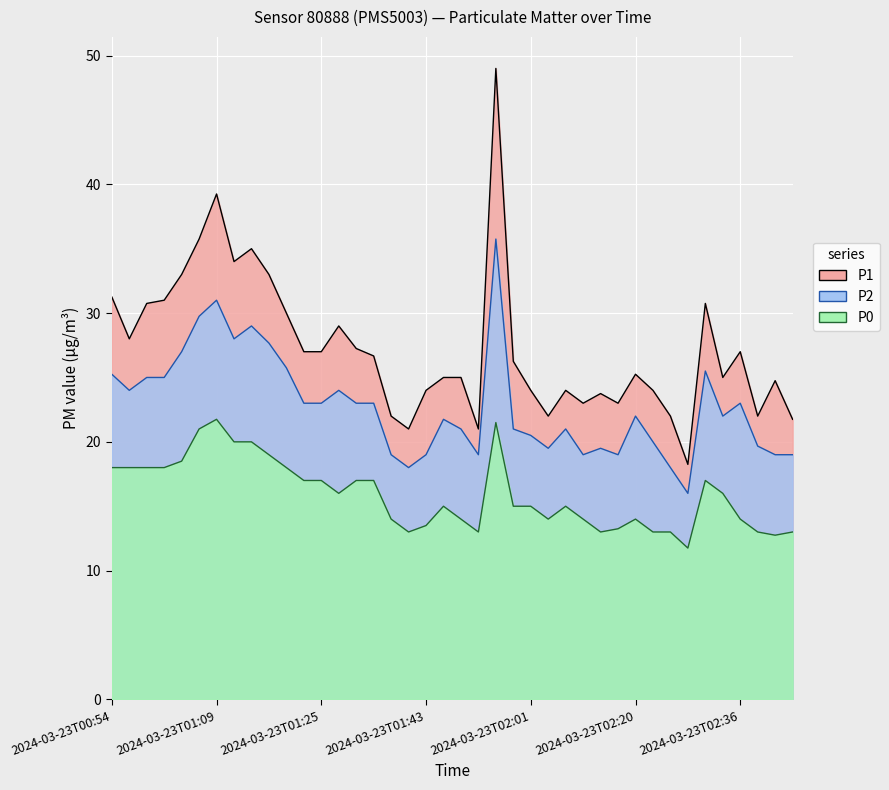

True or false: P1 has a value of 8.4 at 2024-03-23T02:28.

False